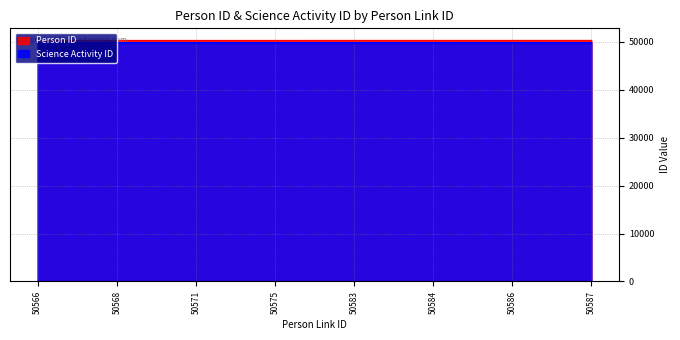

The Person ID series shows 71927 at 50584. True or false?

False